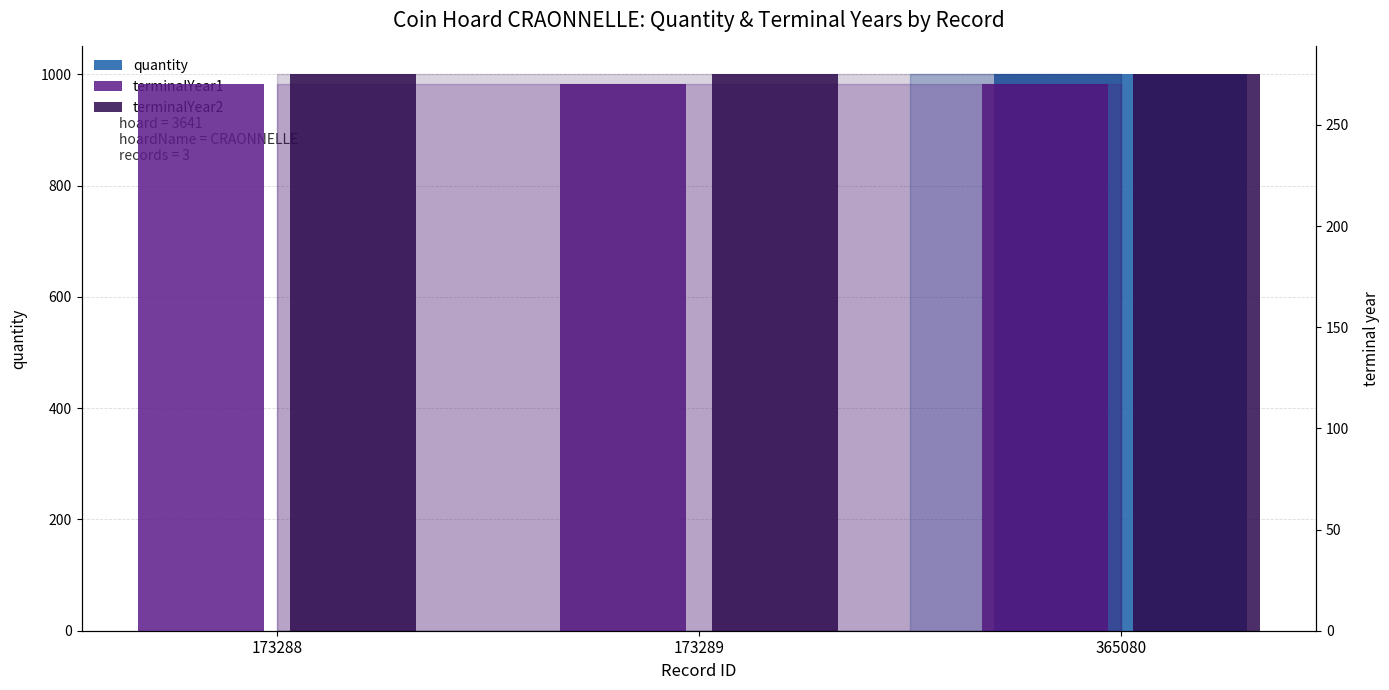

What is the approximate value of terminalYear2 at 365080?

275